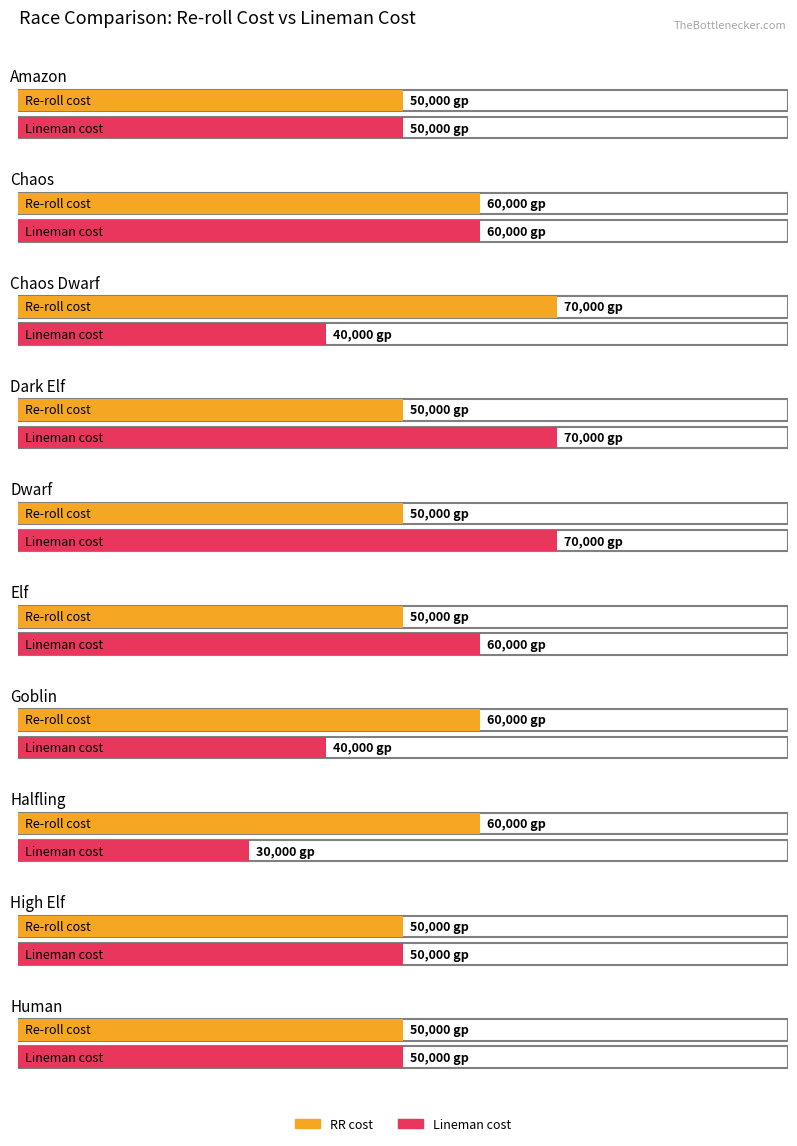

What is the sum of the RR cost values at 5 and 2?

120000